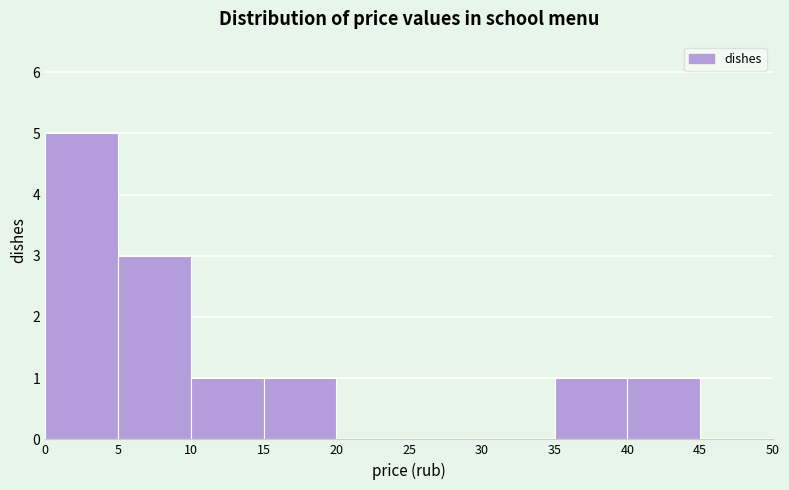

Reading left to right, list every bar in this chart as the range it spans on the x-axis followed by its height. The values are not printed on the chart, so give them approximately, as read against the axis.

0 to 5: 5
5 to 10: 3
10 to 15: 1
15 to 20: 1
20 to 25: 0
25 to 30: 0
30 to 35: 0
35 to 40: 1
40 to 45: 1
45 to 50: 0